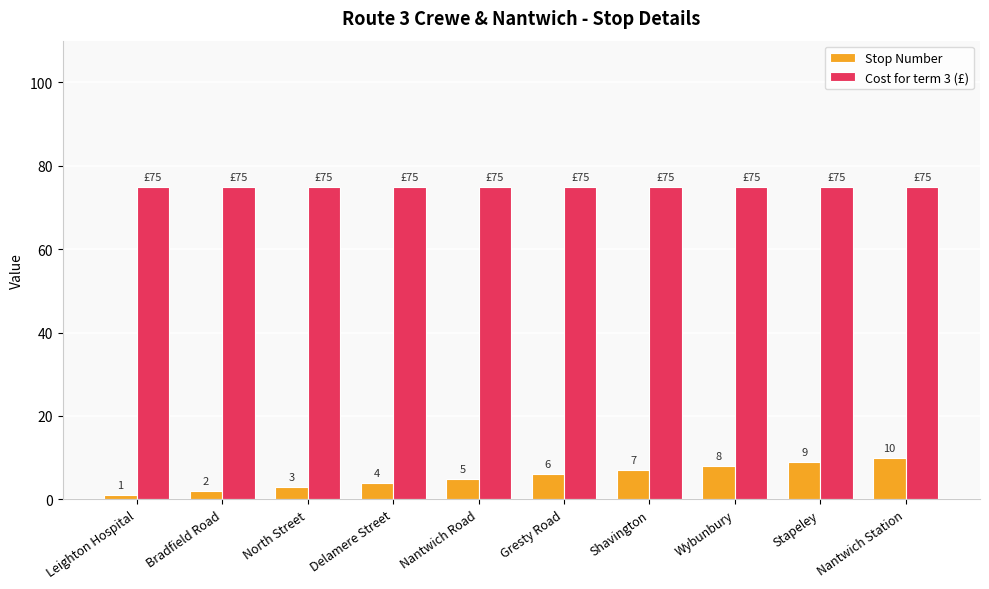

What are all the series names shown in the legend?

Stop Number, Cost for term 3 (£)